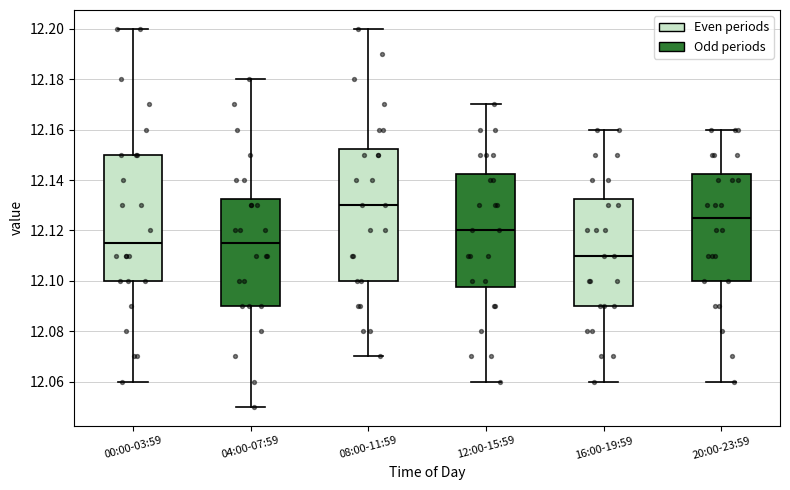

Reading left to right, read every box against the y-axis: the position of its median line, the range the box covers, and the ends of its whiskers. The values are not printed on the chart, so give them approximately, as read against the axis.

00:00-03:59: median 12.116, box 12.100 to 12.150, whiskers 12.060 to 12.200
04:00-07:59: median 12.116, box 12.090 to 12.132, whiskers 12.050 to 12.180
08:00-11:59: median 12.130, box 12.100 to 12.152, whiskers 12.070 to 12.200
12:00-15:59: median 12.120, box 12.098 to 12.142, whiskers 12.060 to 12.170
16:00-19:59: median 12.110, box 12.090 to 12.132, whiskers 12.060 to 12.160
20:00-23:59: median 12.126, box 12.100 to 12.142, whiskers 12.060 to 12.160